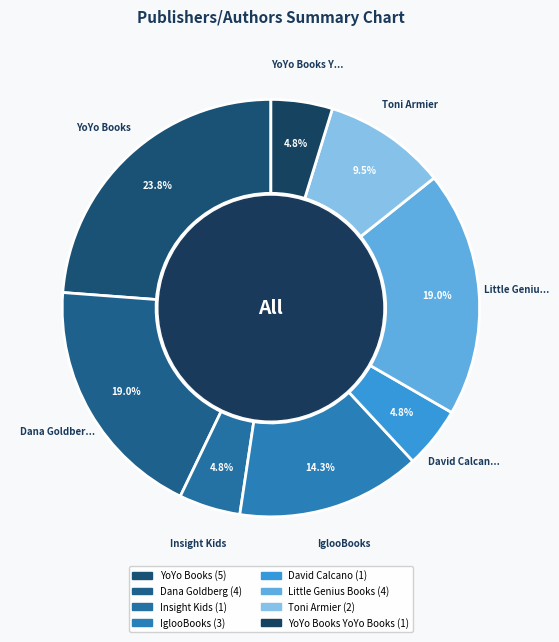

To the nearest percent, what is the difference between the largest and smallest slice percentages?

19%